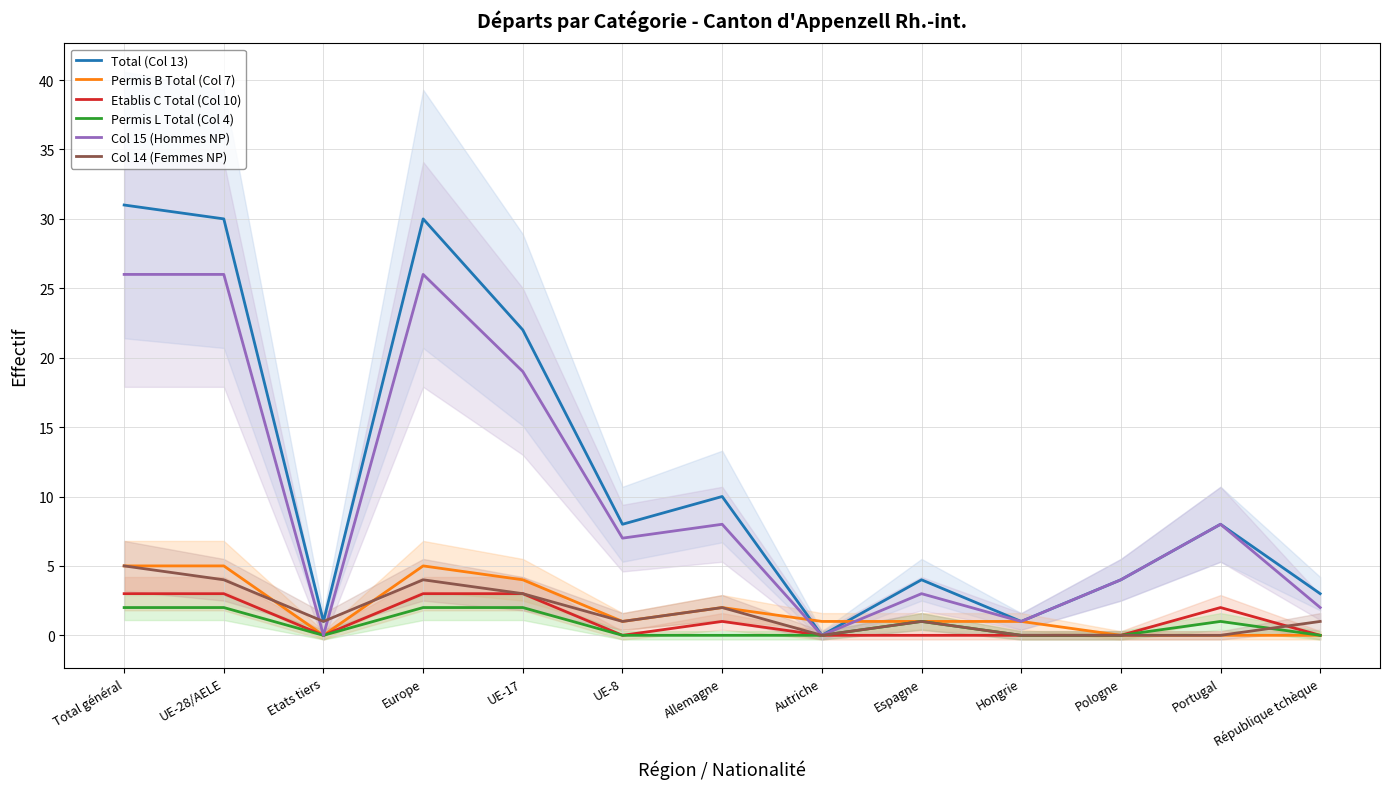

At which label does Col 14 (Femmes NP) reach its peak?

Total général